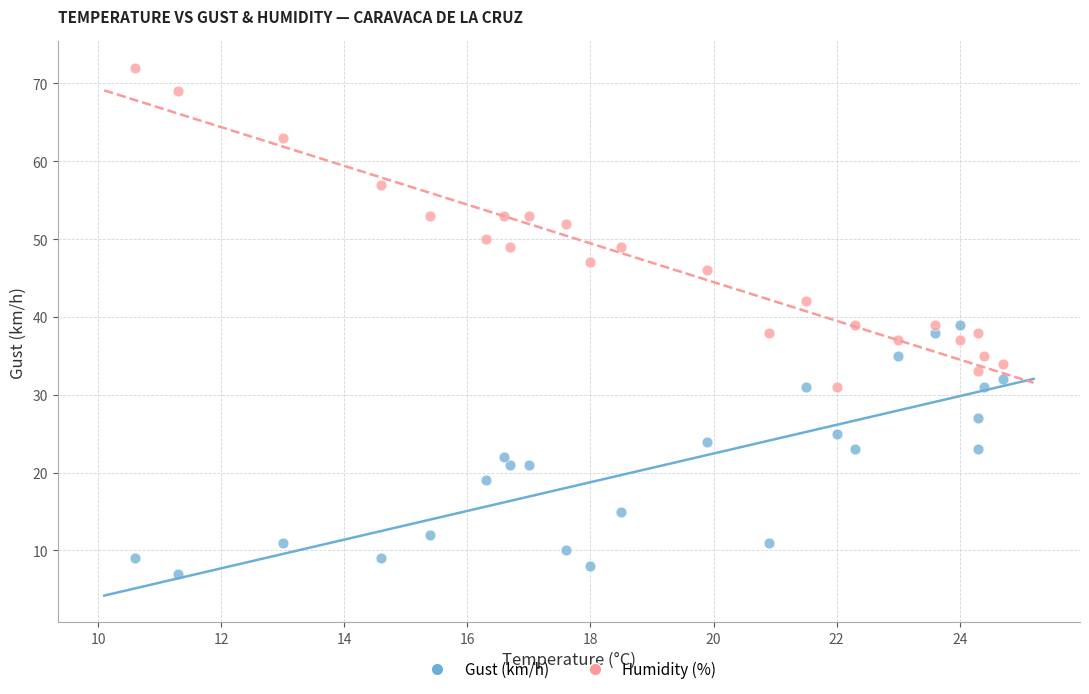

Which series contains the highest Y value?

Humidity (%)